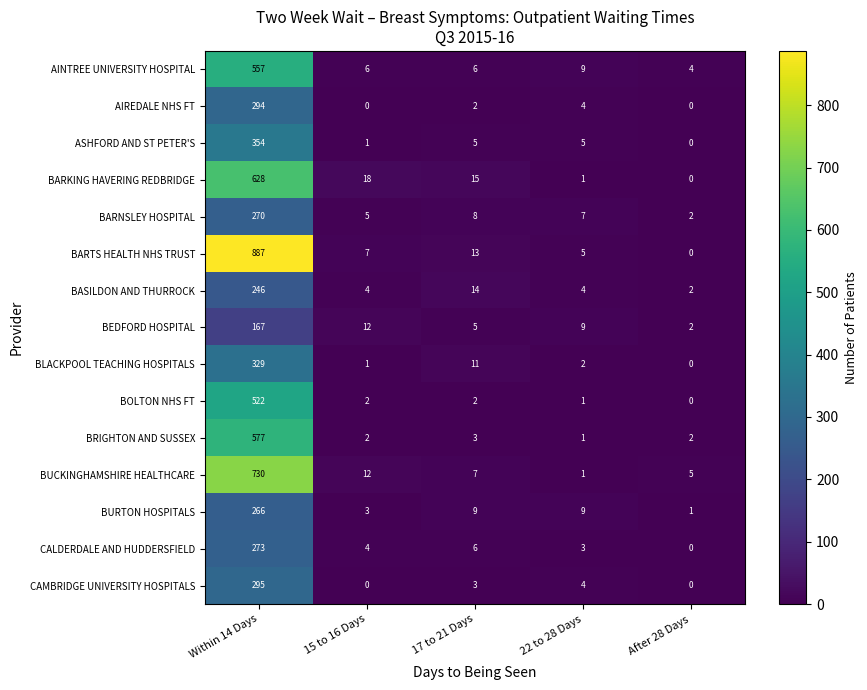

At how many categories does at least one series exceed 550?

1